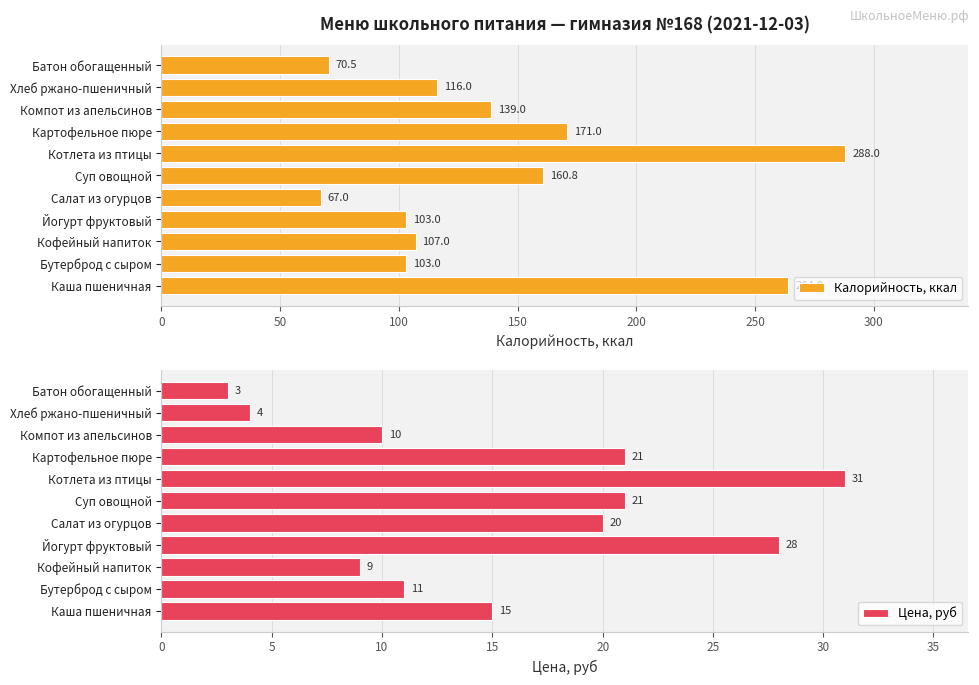

At which label is Калорийность, ккал closest to 177?

Картофельное пюре